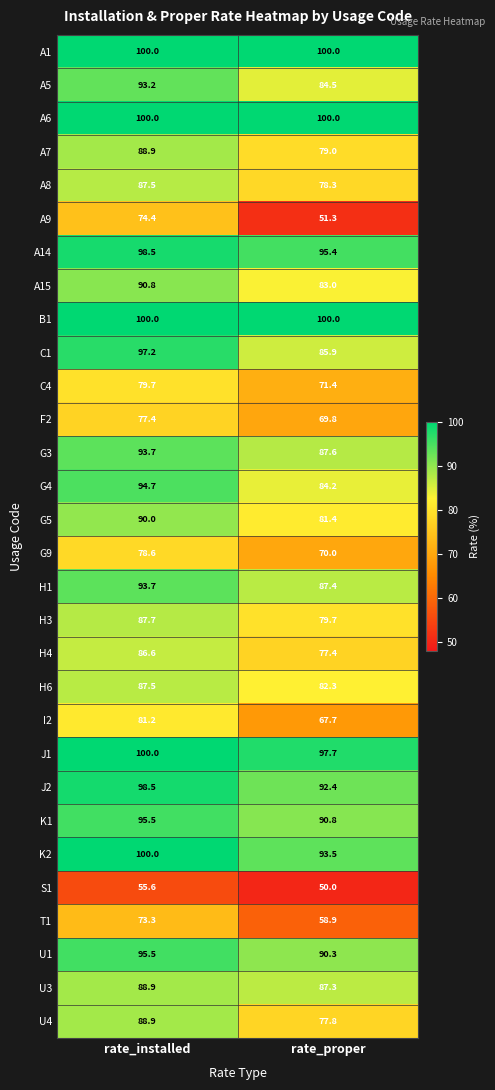

What is the sum of the U4 values at rate_installed and rate_proper?

166.7